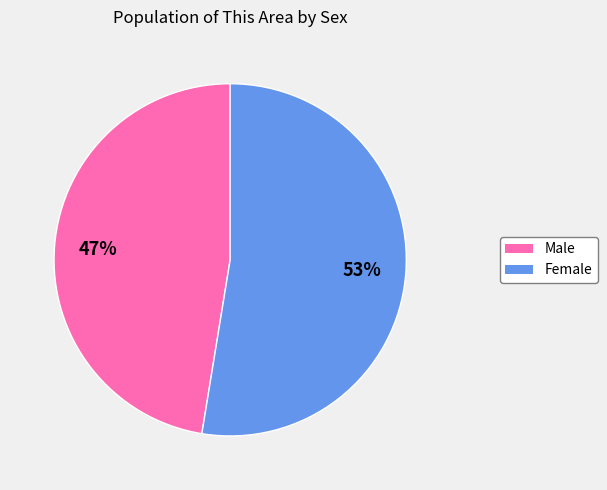

Approximately how many times larger is the value at Female compared to Male?

1.1